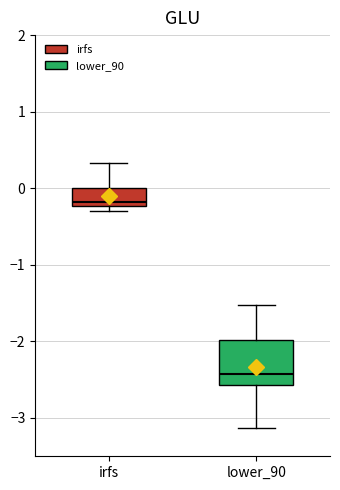

Which box has the lowest median line?

lower_90